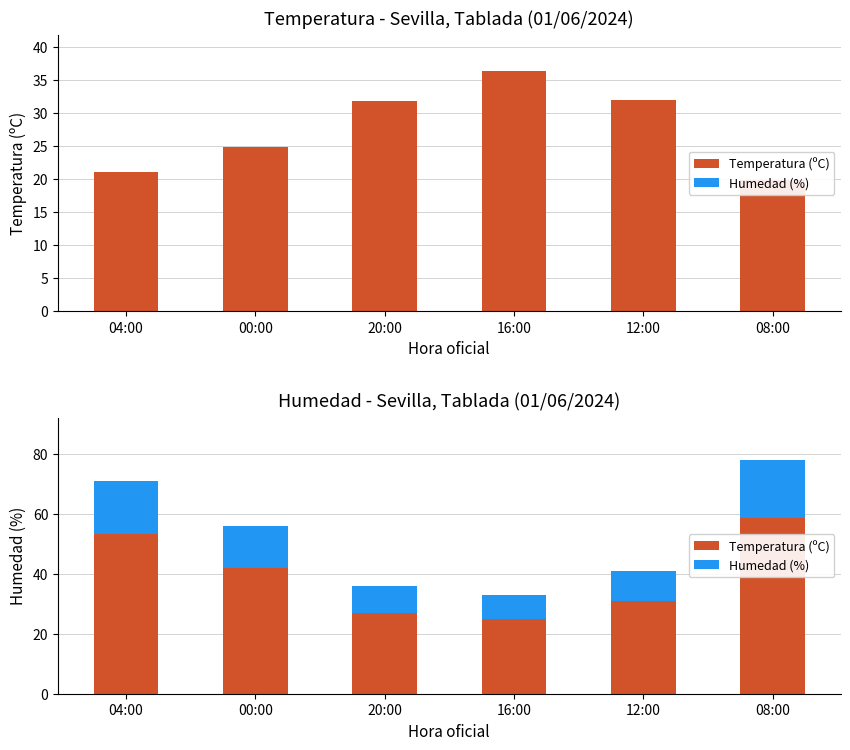

What is the value of the Humedad (%) bar at the 5th from the left?

10.2